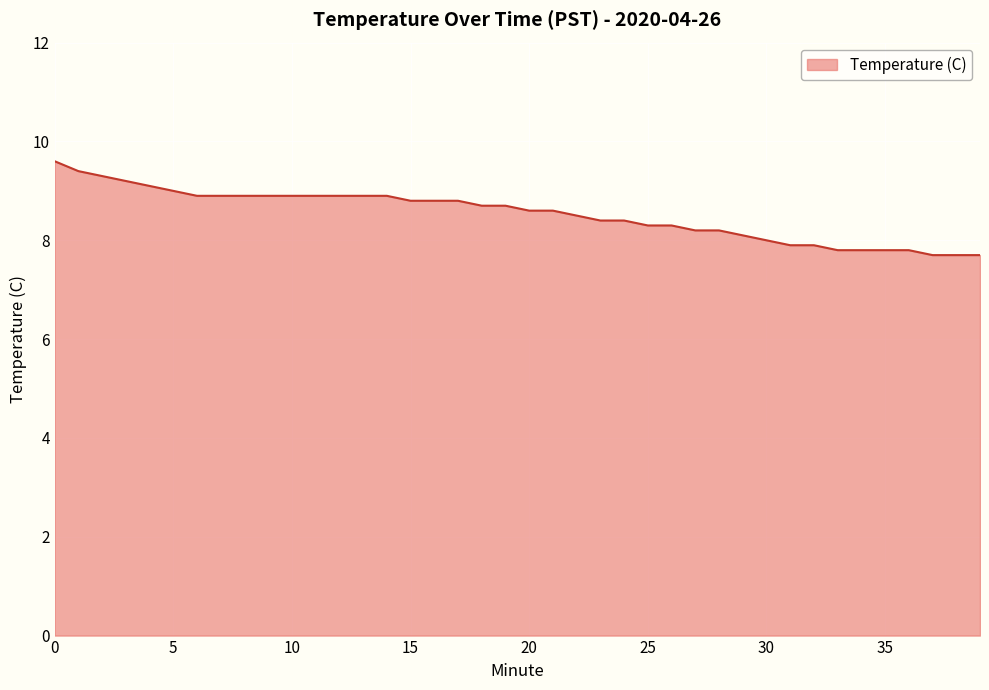

What is the maximum value shown in the chart?

9.6